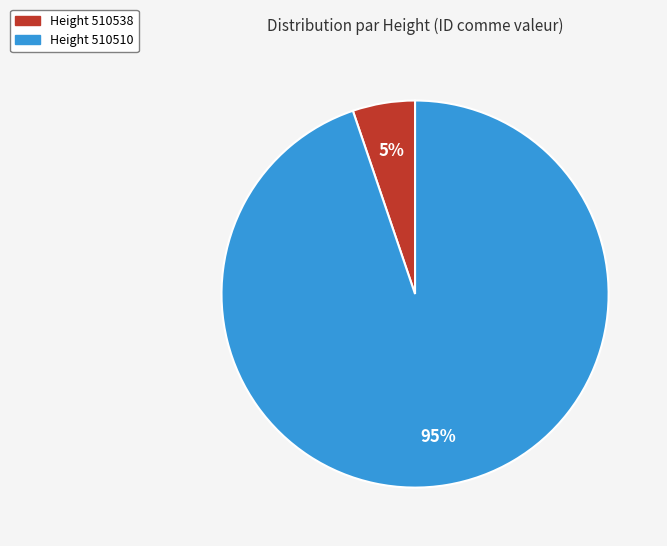

How many slices are in this pie chart?

2